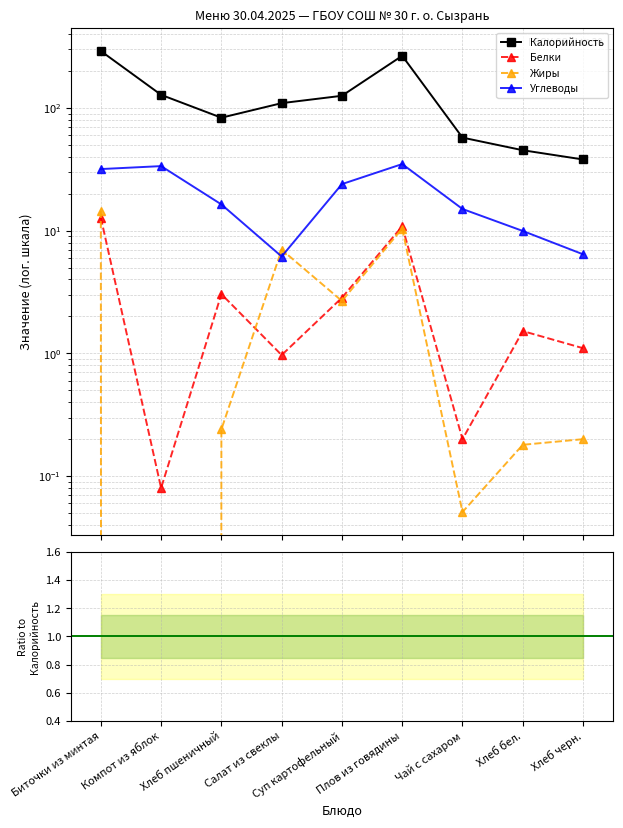

How many values in Жиры are above zero?

8